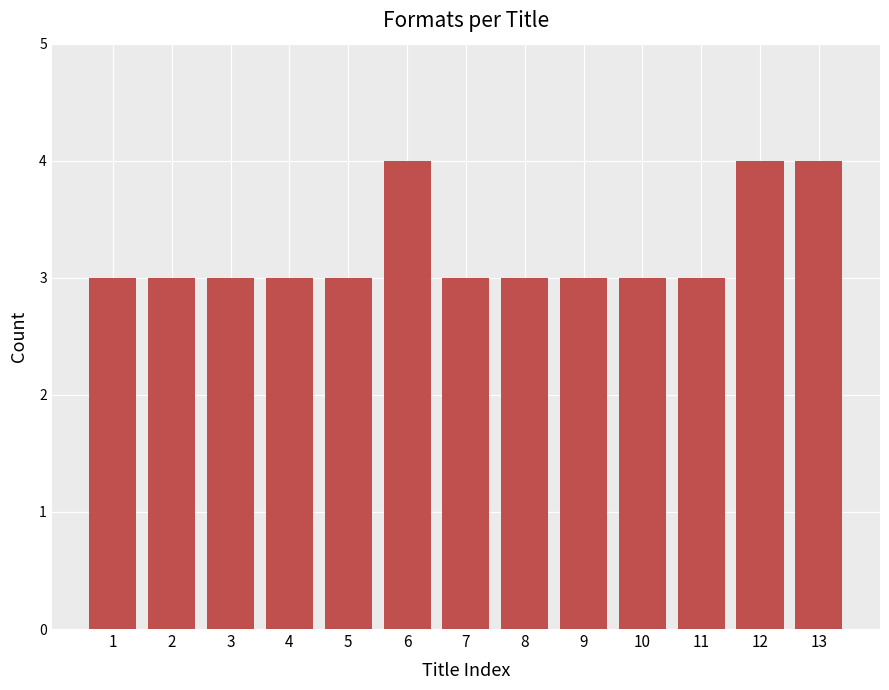

Reading right to left, transcribe all the data shown in this chart.

4	4	3	3	3	3	3	4	3	3	3	3	3